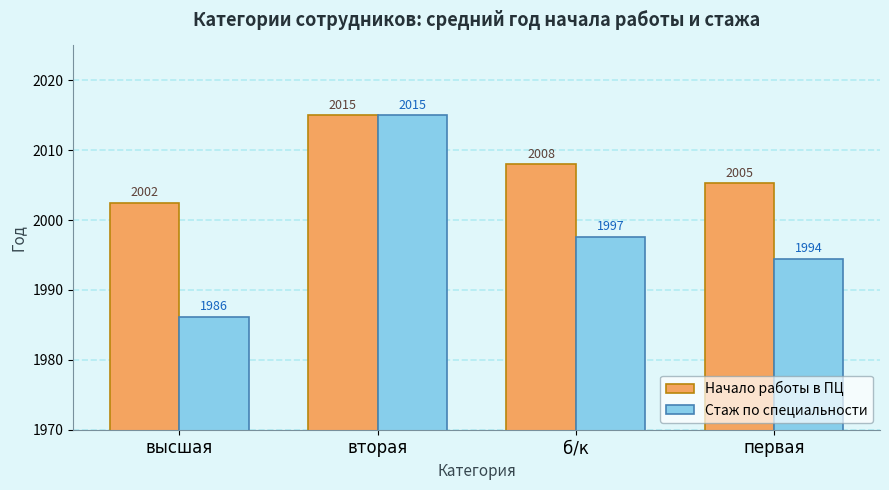

What is the approximate value of Стаж по специальности at первая?

1994.5